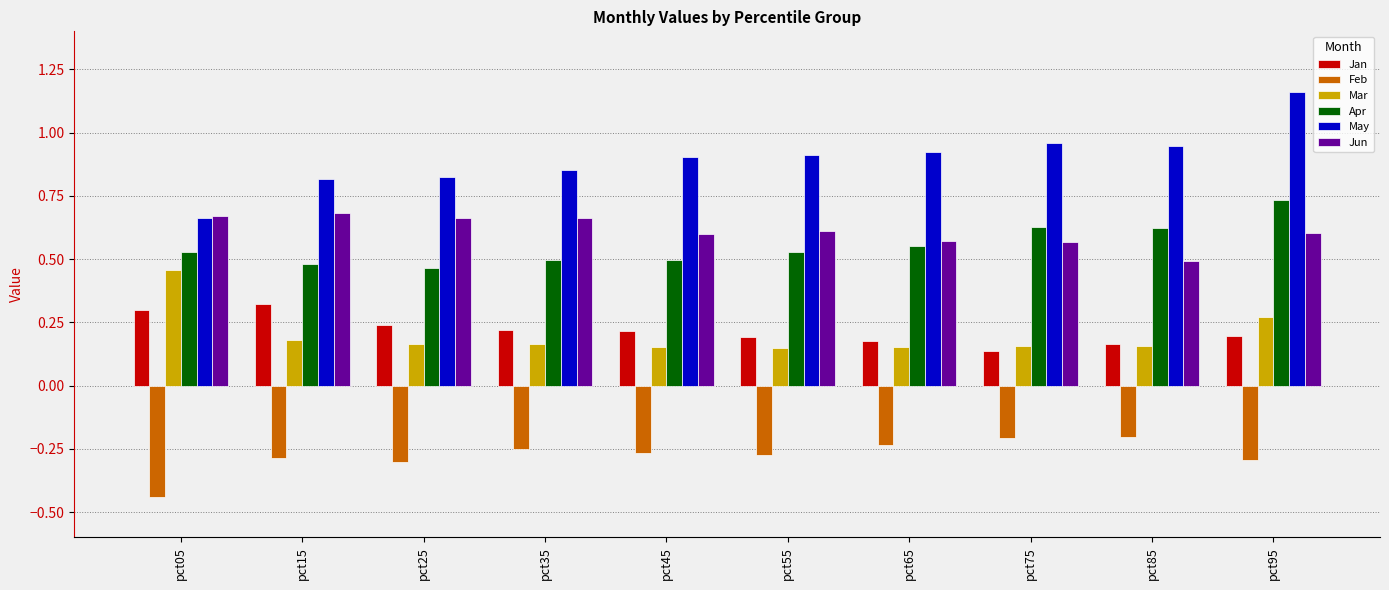

Count the Apr values in the range 0 to 1.

10